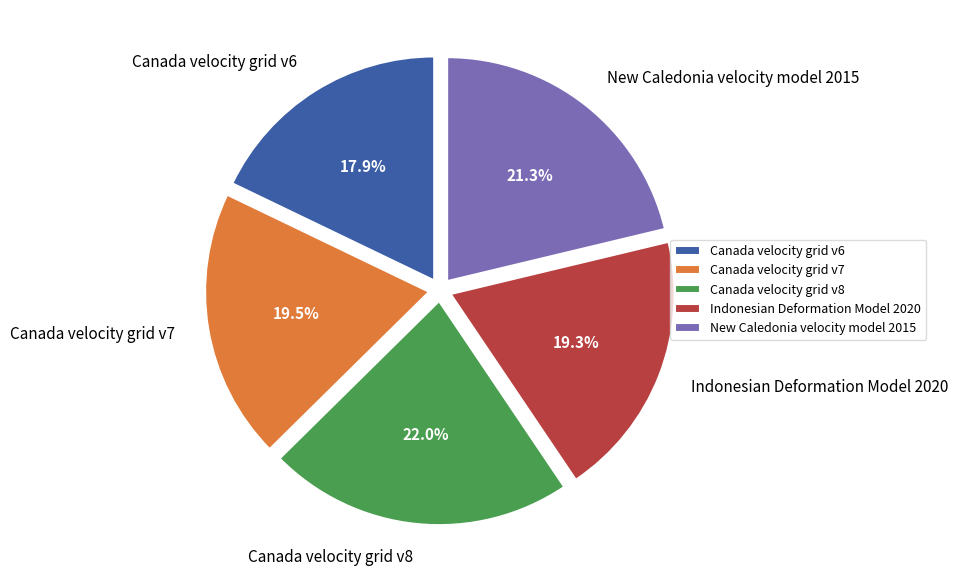

What is the smallest slice in the pie chart?

Canada velocity grid v6